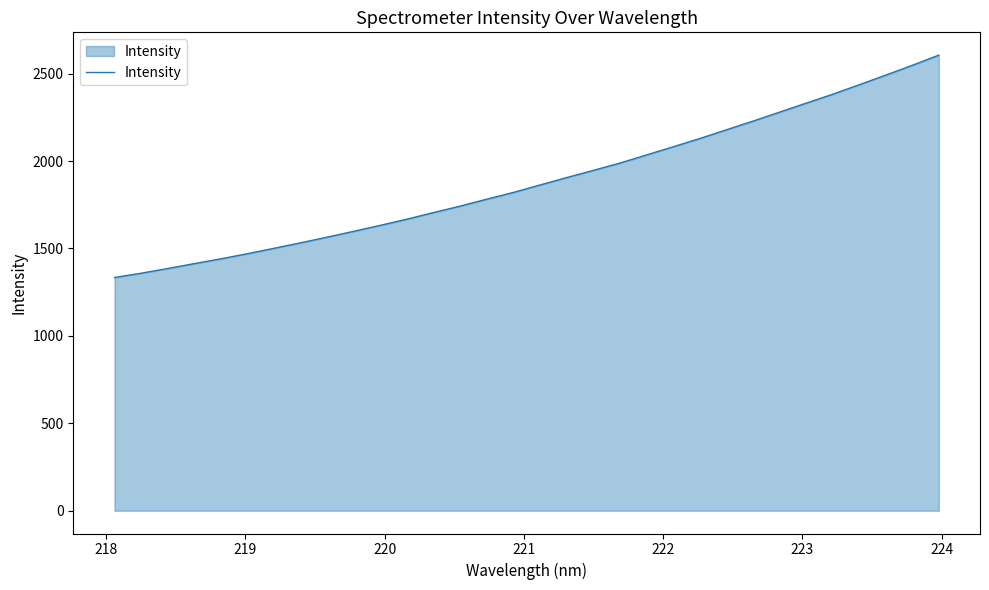

Does the chart display data point markers on the line(s)?

No